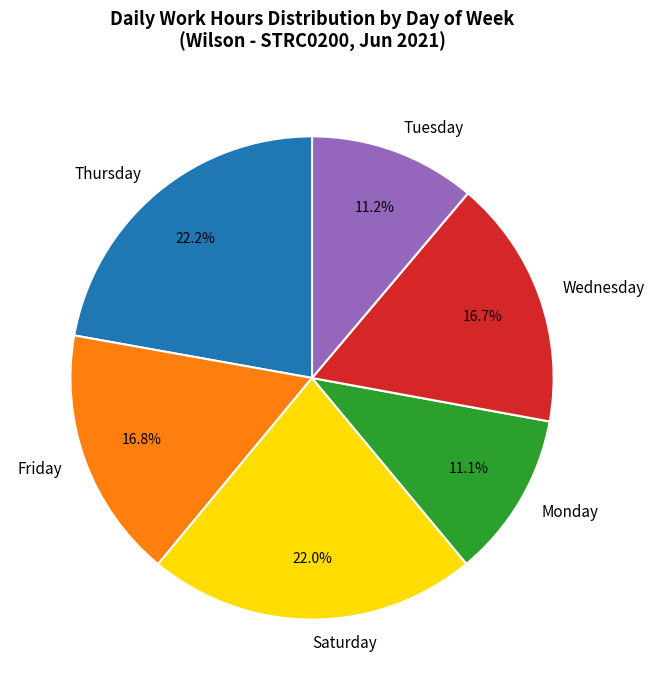

Between Saturday and Monday, which is larger?

Saturday